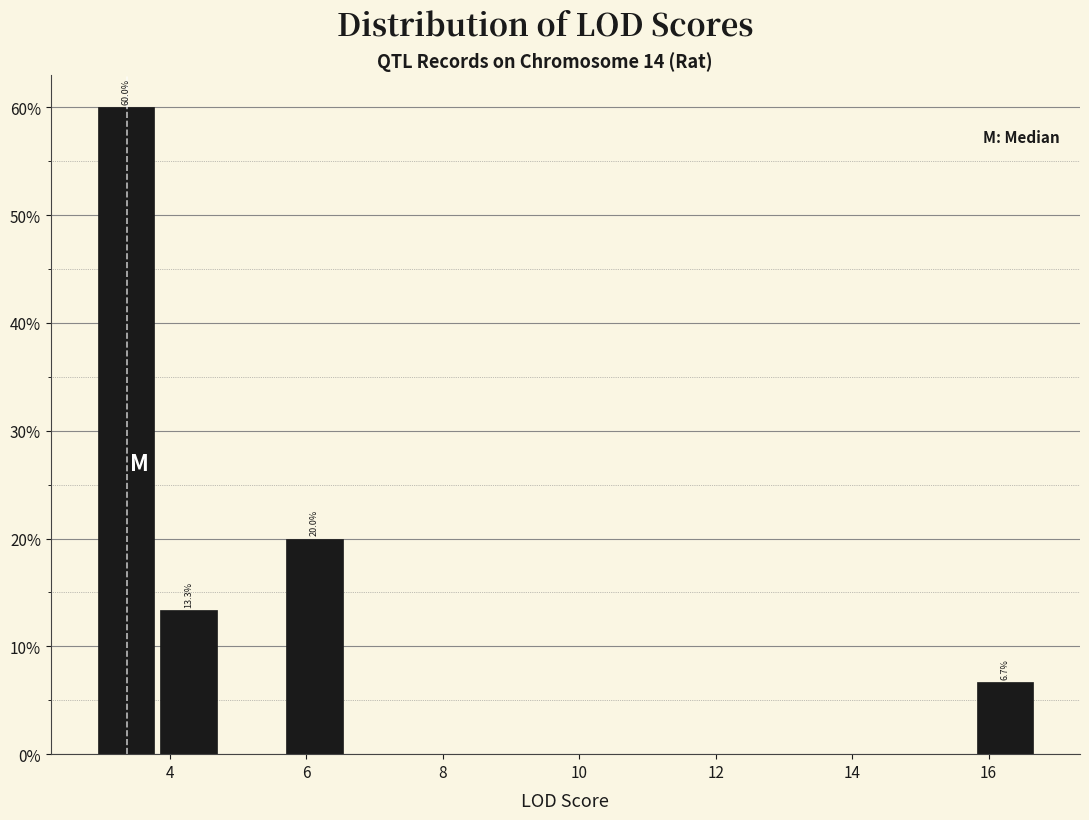

Which range on the x-axis has the tallest bar?

2.90 to 3.82